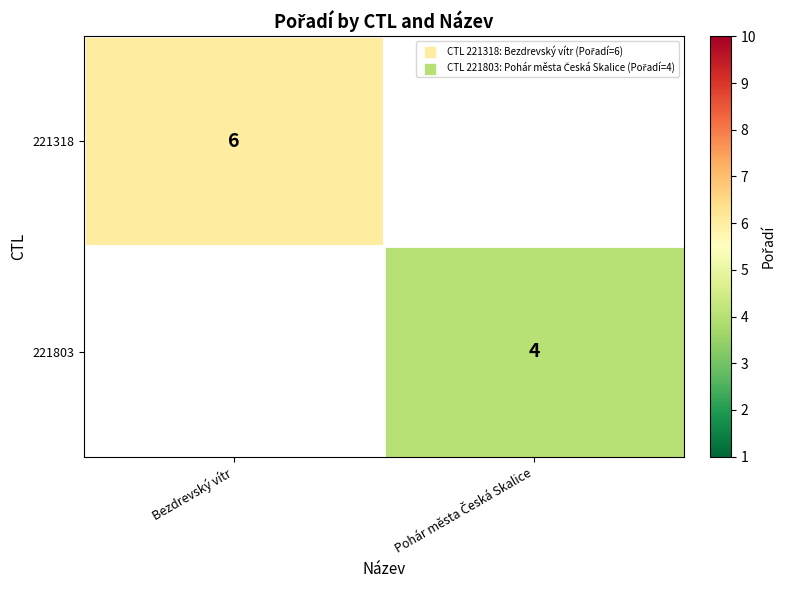

How many categories are shown in the chart?

2